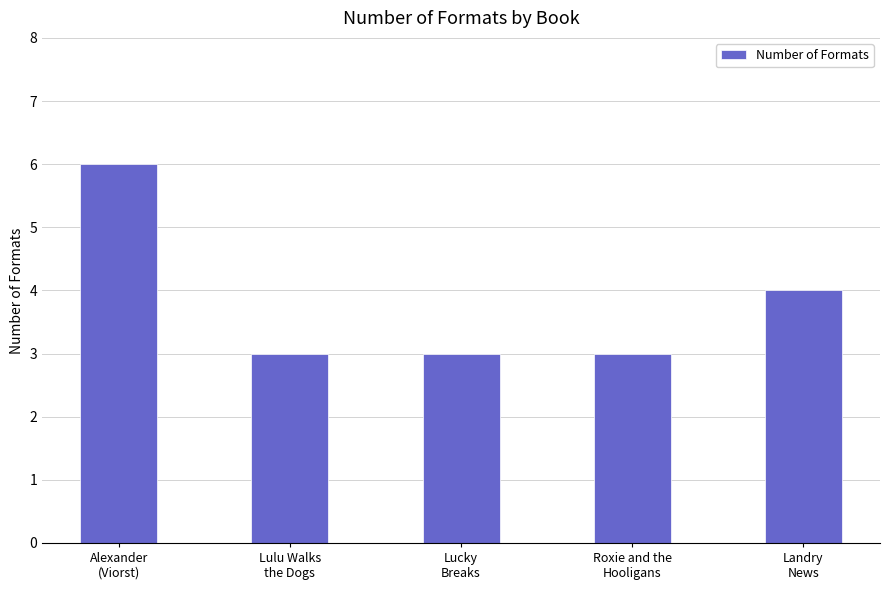

What is the average value?

4